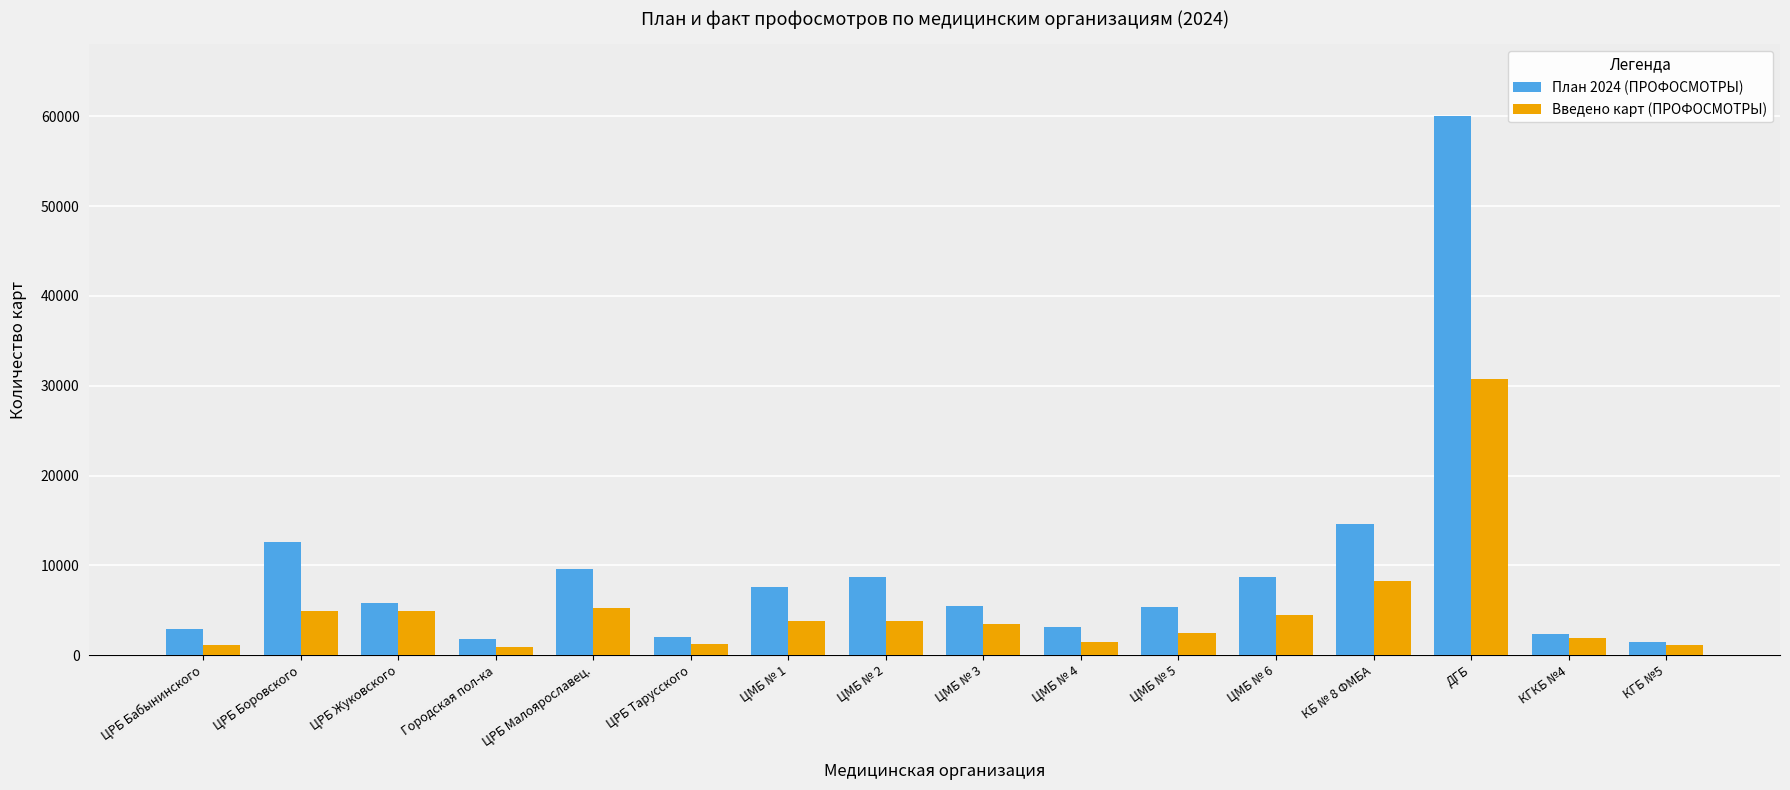

What is the label of the 1st bar from the left?

ЦРБ Бабынинского